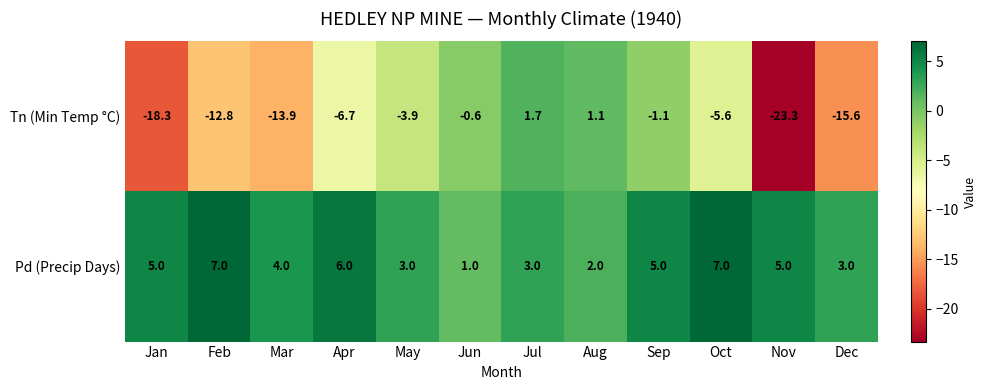

What is the total value across all series at Jan?

-13.3